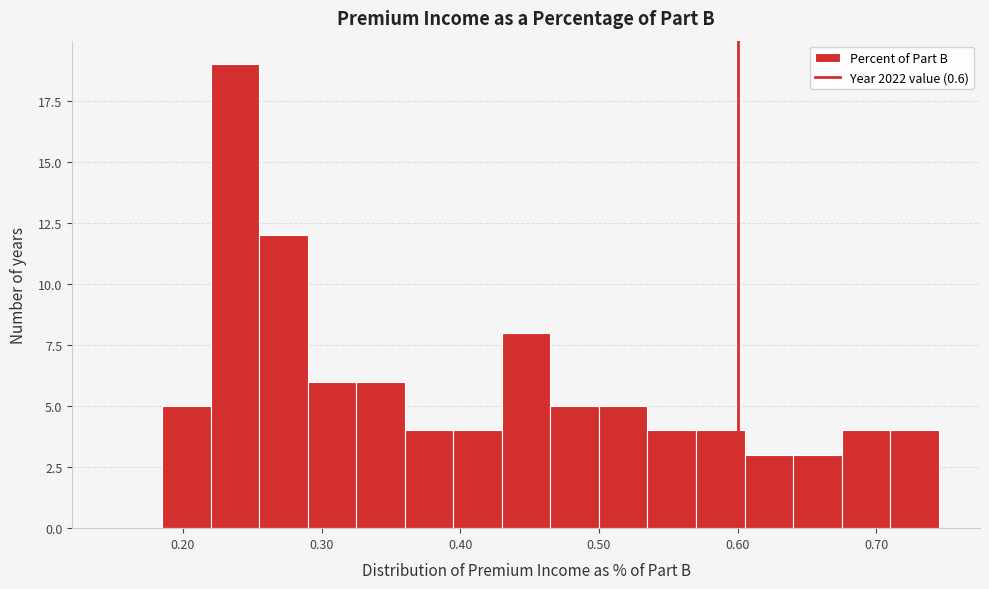

Around what value on the x-axis is the tallest bar? Give the approximate position of its centre, as read against the axis.

0.24